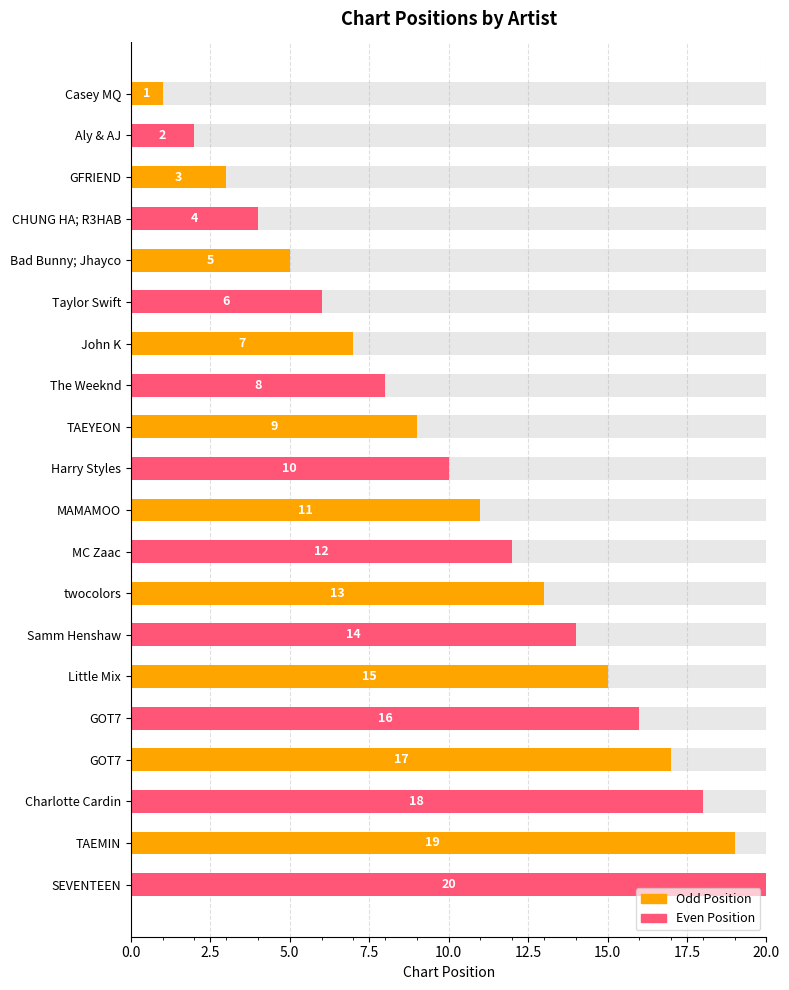

Is it true that the value at GOT7 is 16?

True